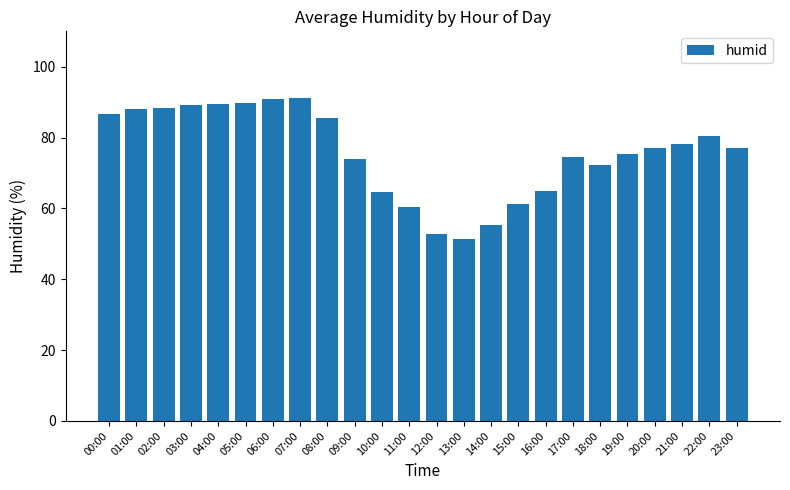

What is the minimum value shown in the chart?

51.4